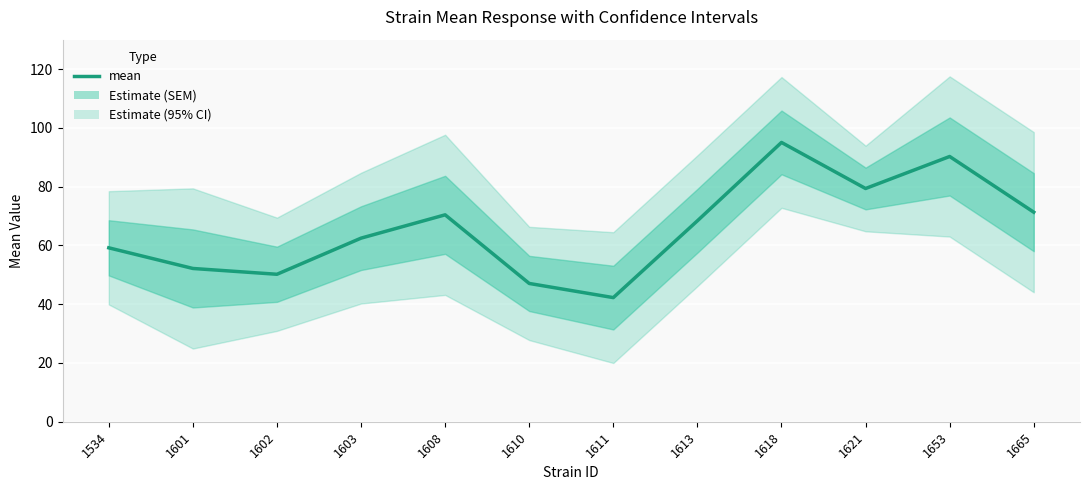

Count the number of categories in the chart.

12